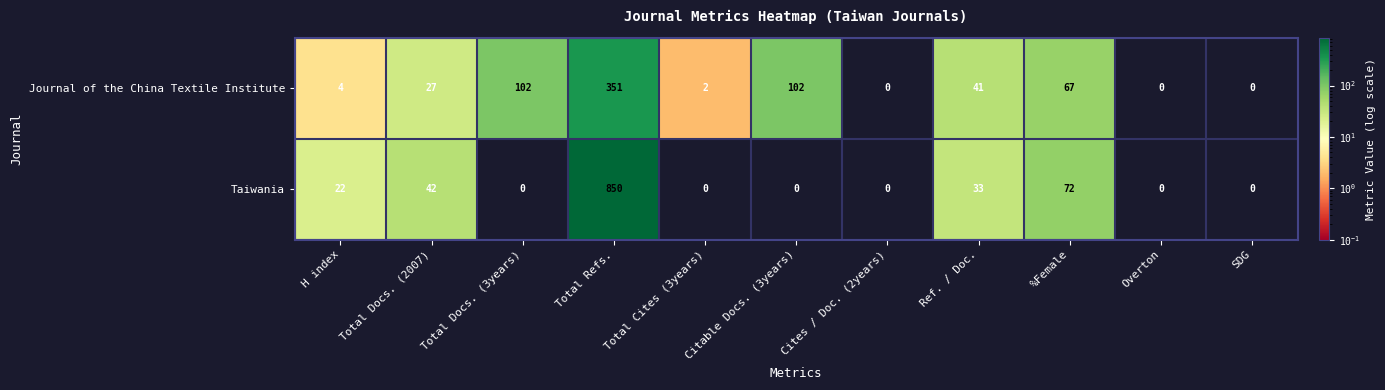

Which series has the largest total across all categories?

Taiwania